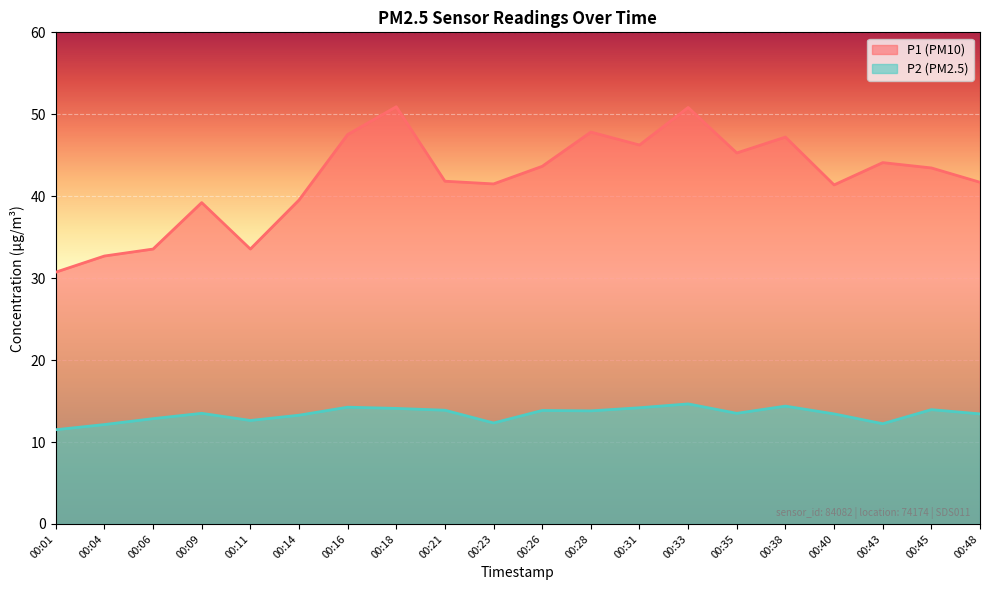

In P1, how many points are higher than both neighbors (excluding endpoints)?

6